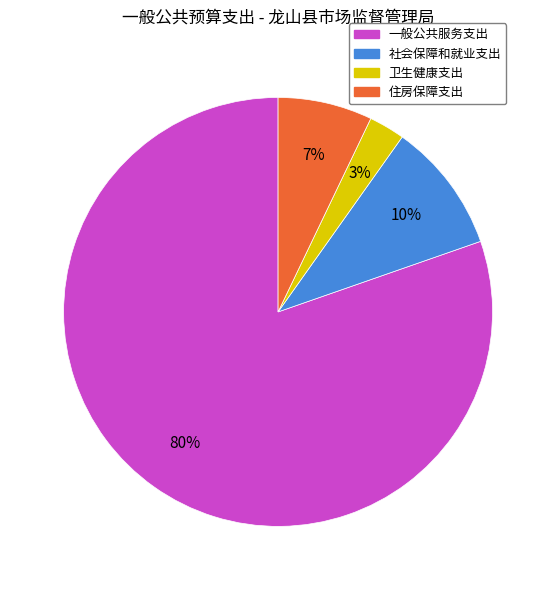

Which slice is the smallest?

卫生健康支出